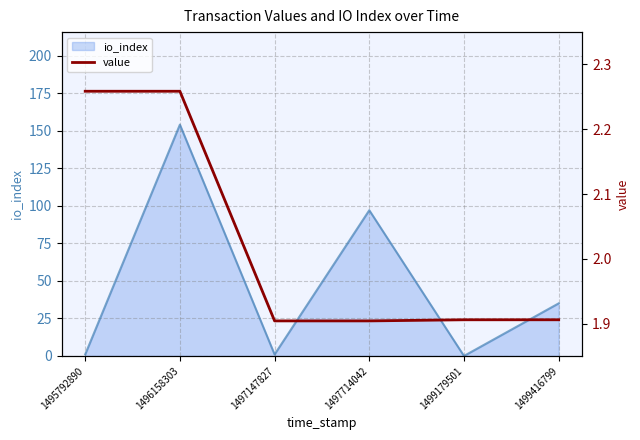

The chart shows a value of 2.3 at 1495792890. True or false?

True